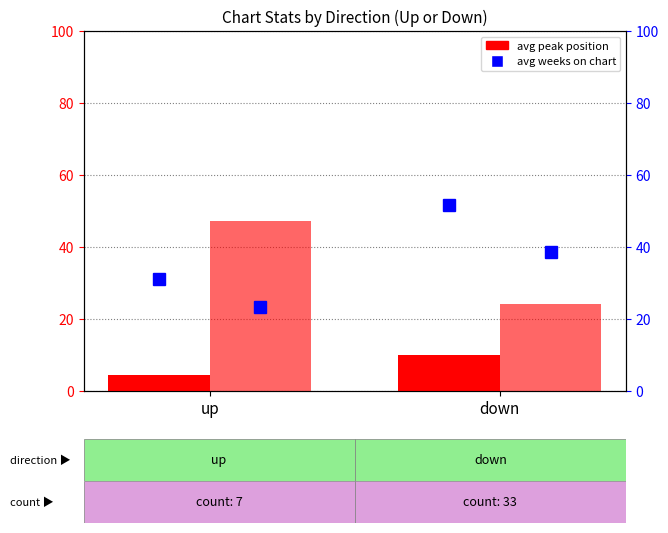

True or false: avg weeks on chart has a value of 51.6 at down.

True